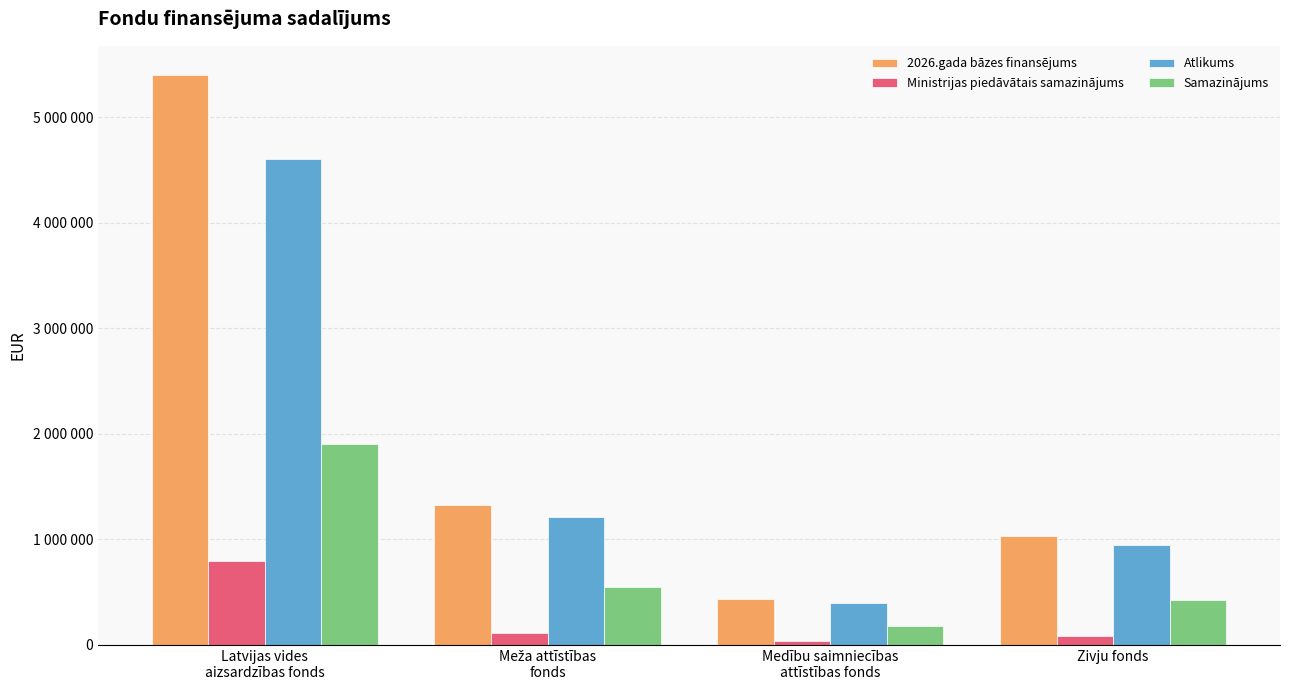

Where does the Samazinājums series first go above 549881?

Latvijas vides
aizsardzības fonds